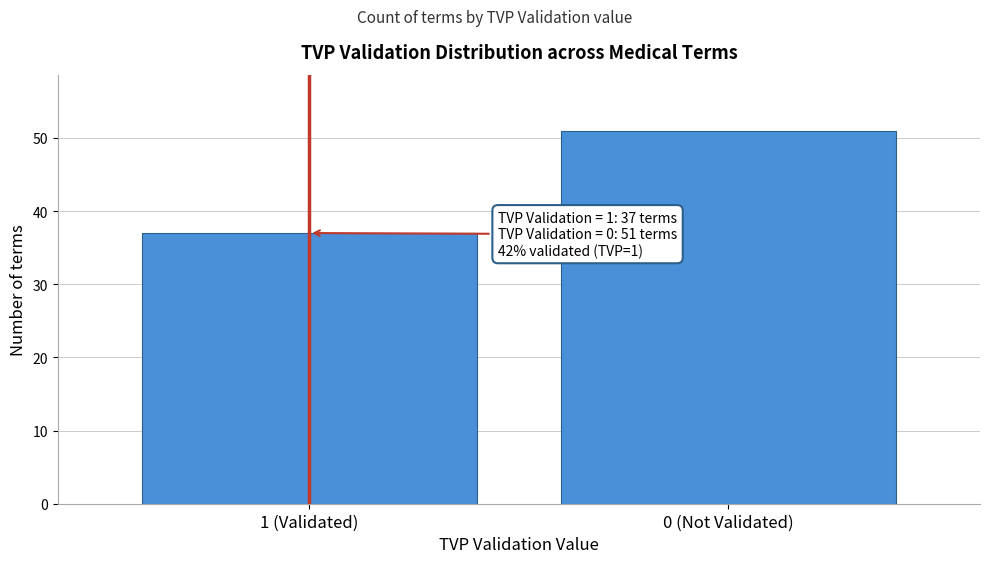

Reading right to left, transcribe all the data shown in this chart.

51	37